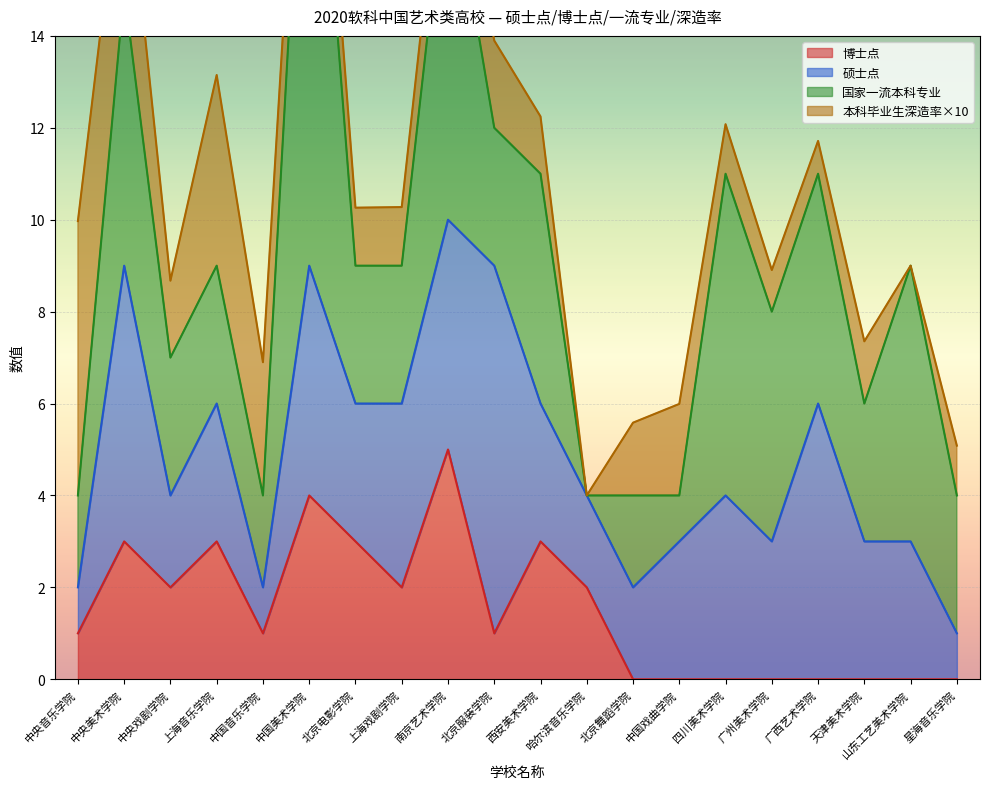

Where is 本科毕业生深造率×10 nearest to the value 2?

中国戏曲学院